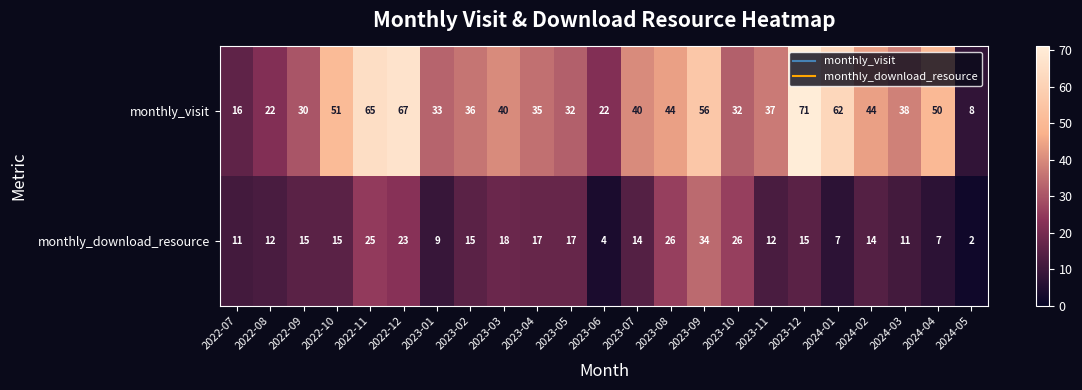

At 2023-03, list the series in order from smallest to largest.

monthly_download_resource, monthly_visit